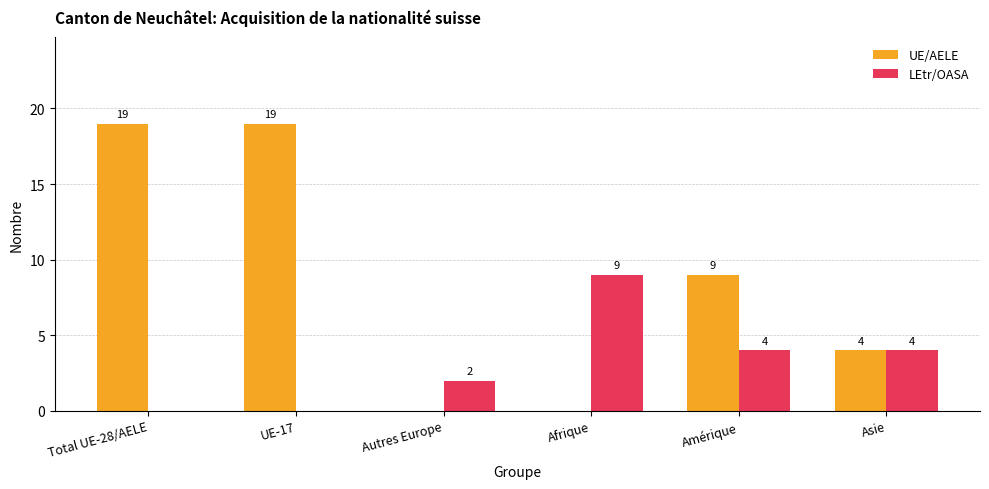

The value of LEtr/OASA at Total UE-28/AELE is 0. True or false?

True